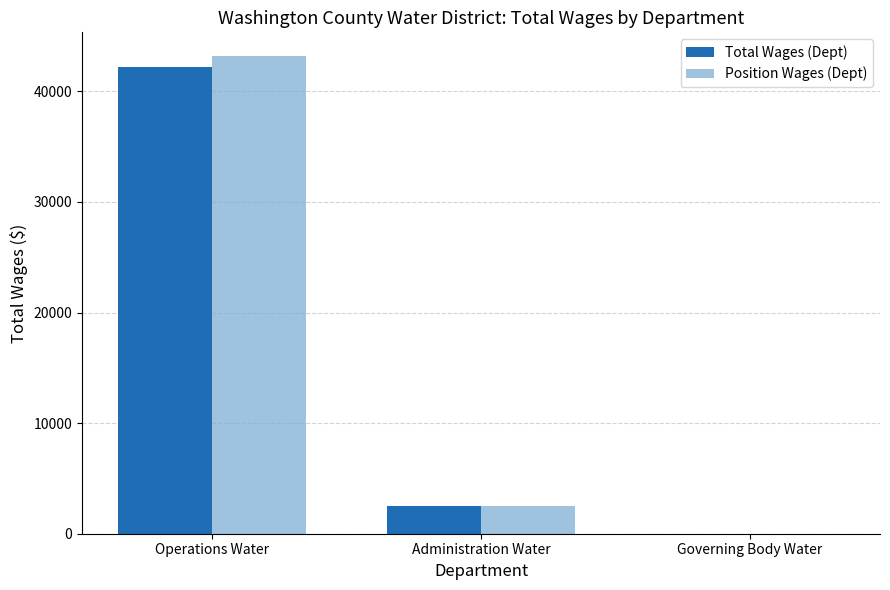

Does the chart contain stacked bars?

No